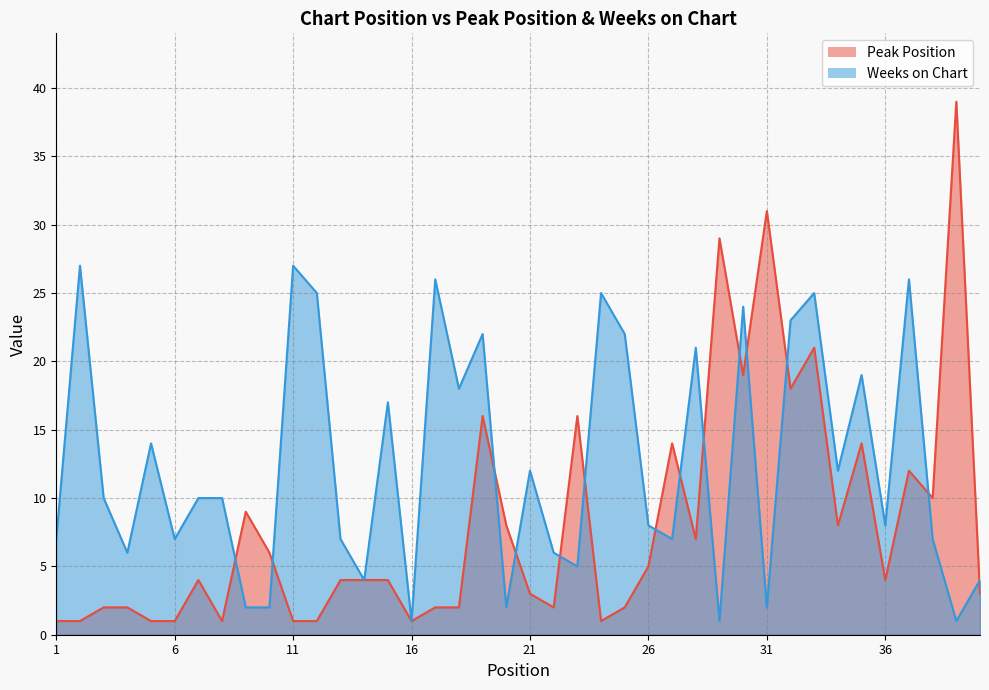

Reading right to left, list all the values displayed in this chart.

Peak Position: 40=3	39=39	38=10	37=12	36=4	35=14	34=8	33=21	32=18	31=31	30=19	29=29	28=7	27=14	26=5	25=2	24=1	23=16	22=2	21=3	20=8	19=16	18=2	17=2	16=1	15=4	14=4	13=4	12=1	11=1	10=6	9=9	8=1	7=4	6=1	5=1	4=2	3=2	2=1	1=1
Weeks on Chart: 40=4	39=1	38=7	37=26	36=8	35=19	34=12	33=25	32=23	31=2	30=24	29=1	28=21	27=7	26=8	25=22	24=25	23=5	22=6	21=12	20=2	19=22	18=18	17=26	16=1	15=17	14=4	13=7	12=25	11=27	10=2	9=2	8=10	7=10	6=7	5=14	4=6	3=10	2=27	1=7